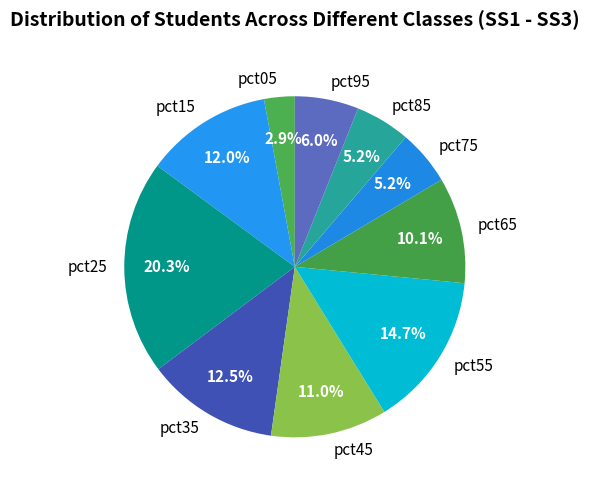

Is it true that pct15 is 1% of the pie?

False